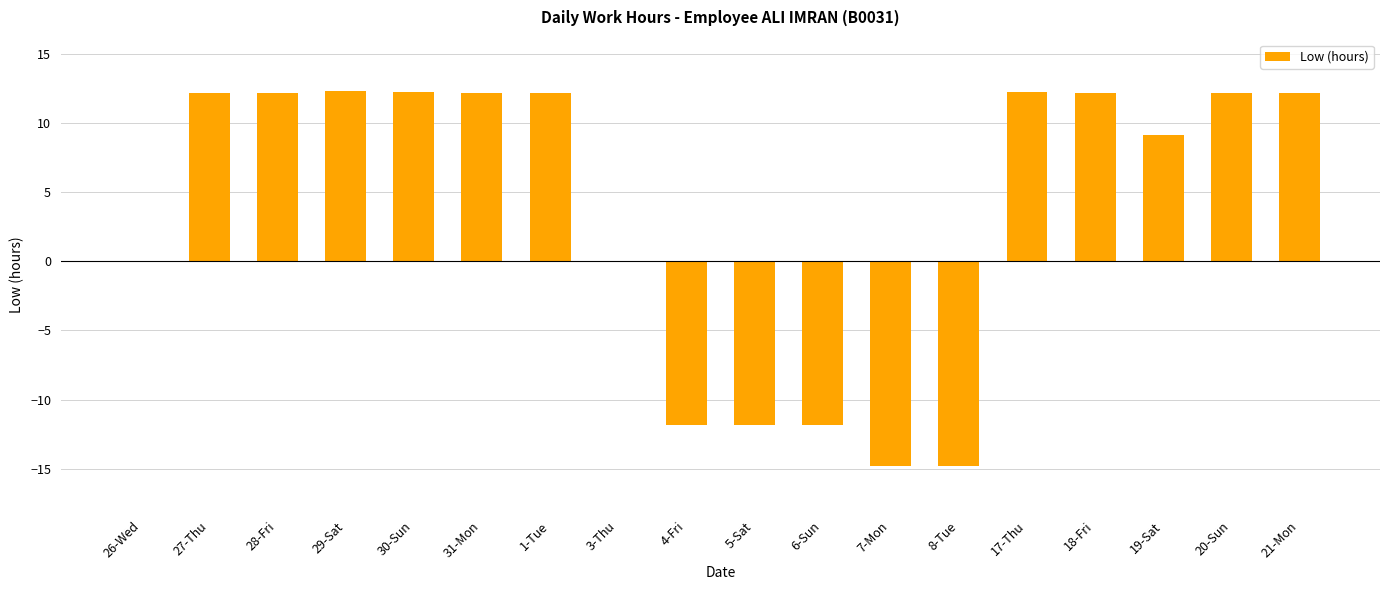

Which has a higher value, 5-Sat or 21-Mon?

21-Mon